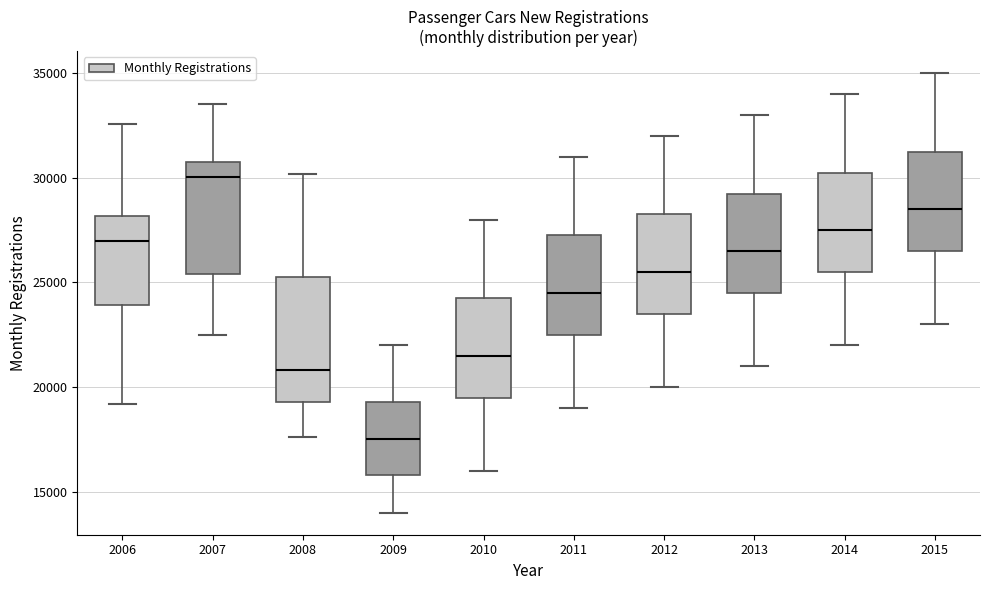

Where is the upper edge of the box at x = 2015 on the y-axis? The values are not printed on the chart, so give them approximately, as read against the axis.

31500